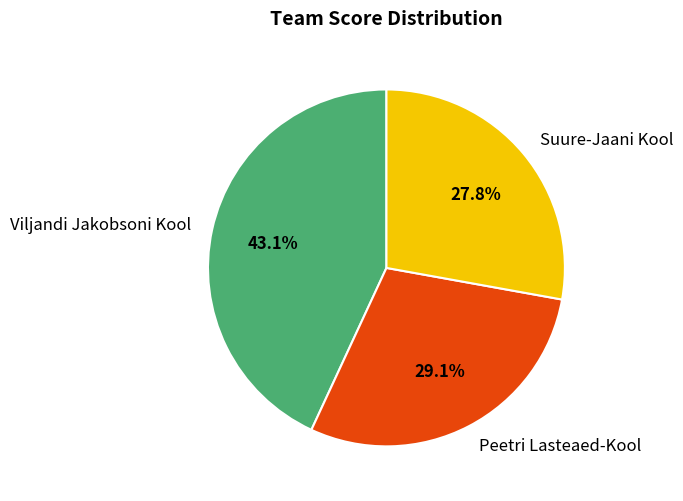

Does any single category account for the majority?

No